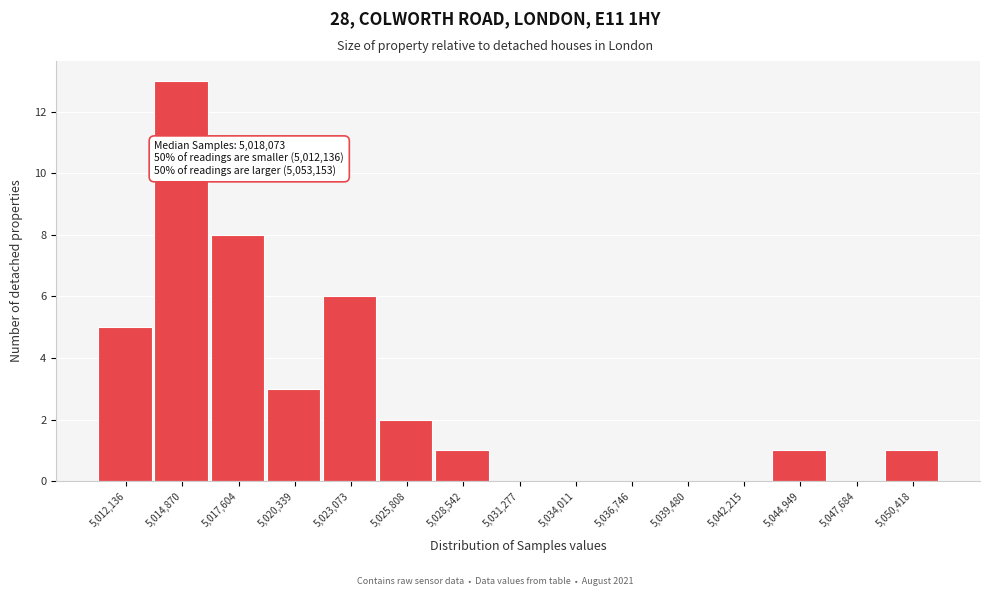

Reading right to left, transcribe all the data shown in this chart.

5,050,418=1	5,047,684=0	5,044,949=1	5,042,215=0	5,039,480=0	5,036,746=0	5,034,011=0	5,031,277=0	5,028,542=1	5,025,808=2	5,023,073=6	5,020,339=3	5,017,604=8	5,014,870=13	5,012,136=5